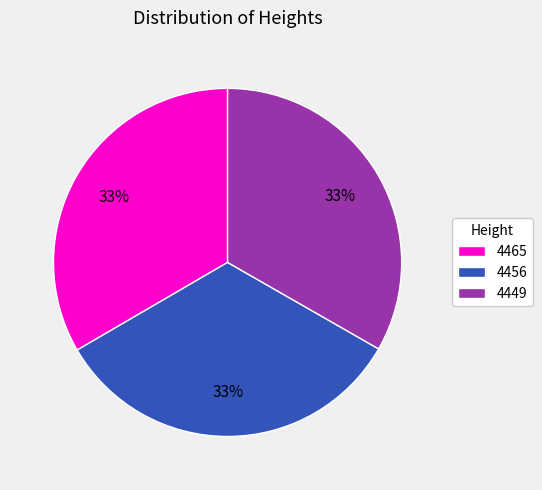

What is the ratio of the value at 4449 to the value at 4465?

1.0